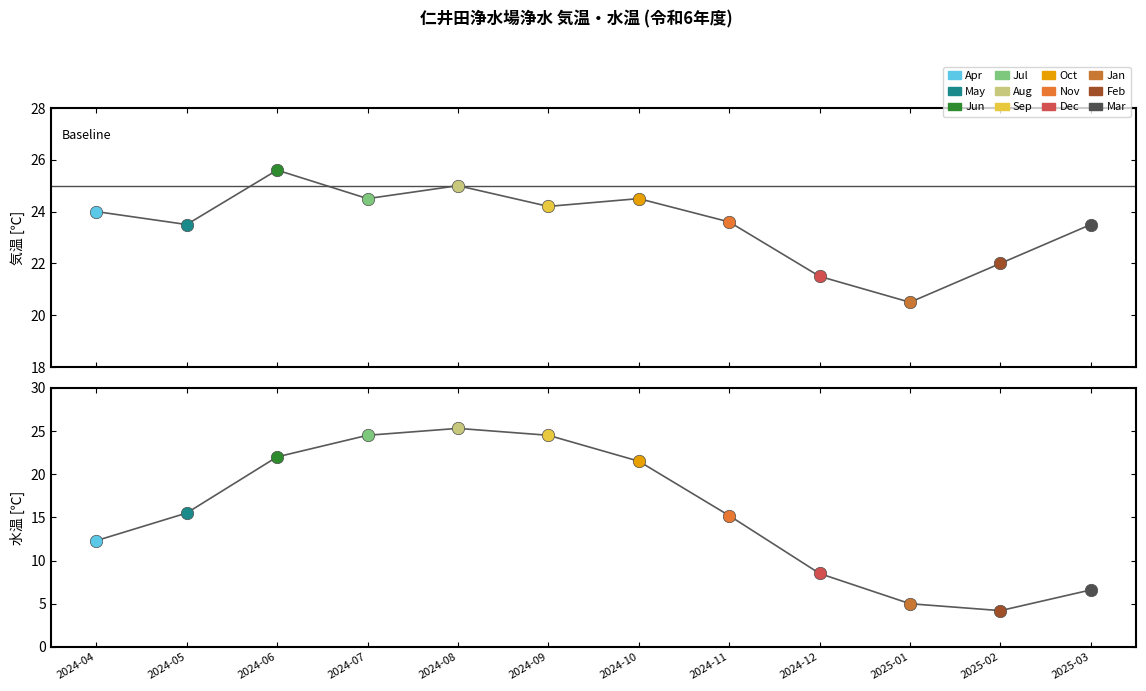

At how many categories does at least one series exceed 8?

12